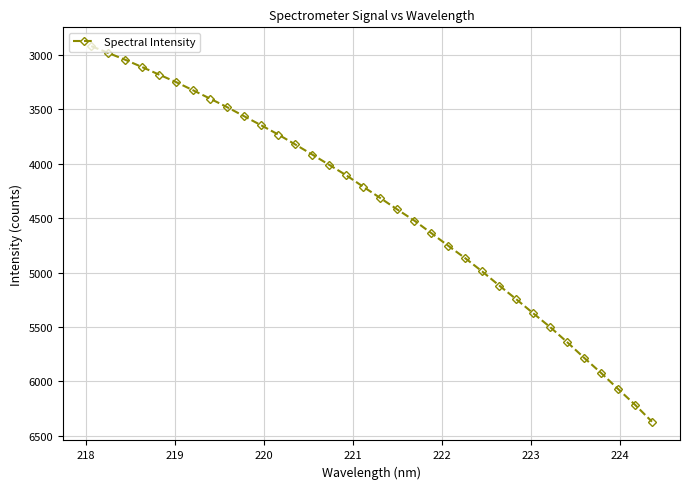

What is the sum of all values?

149451.1